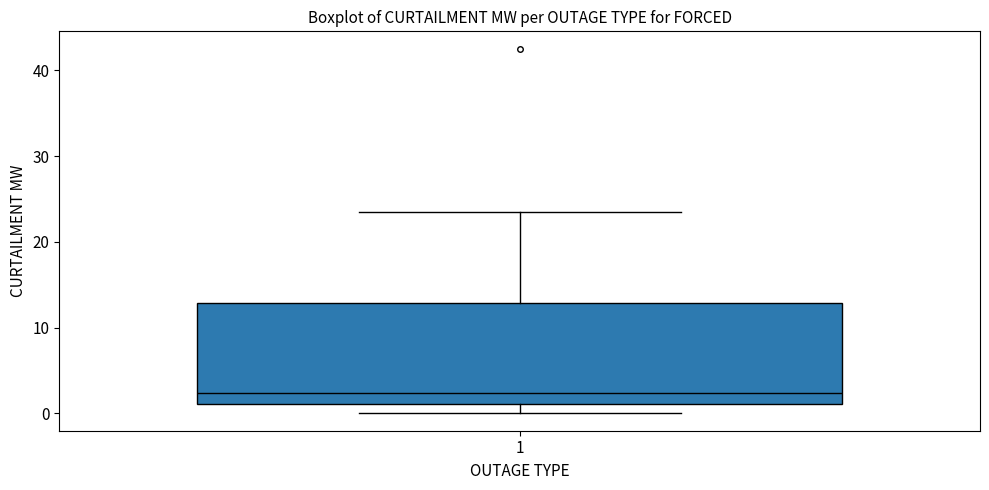

Read this box plot against the y-axis: the position of the median line, the range covered by the box, and the ends of both whiskers. The values are not printed on the chart, so give them approximately, as read against the axis.

median 2, box 1 to 13, whiskers 0 to 23